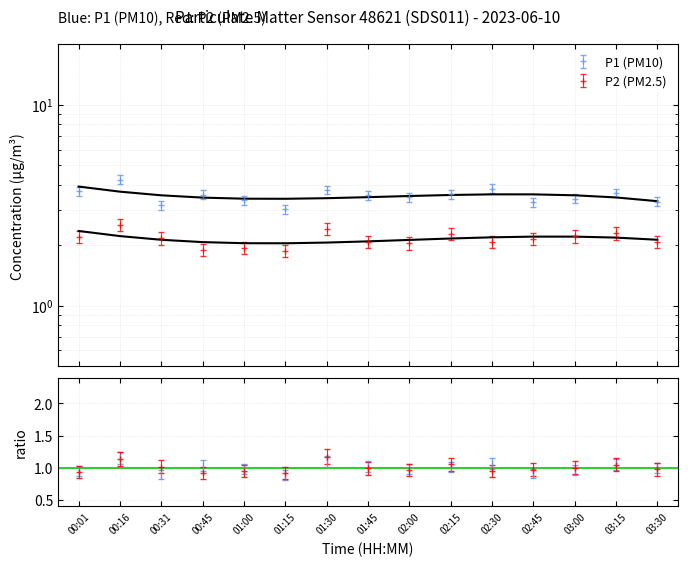

List the labels in order of P2 value, largest first.

00:16, 01:30, 03:15, 02:15, 03:00, 00:01, 00:31, 02:45, 01:45, 02:30, 03:30, 02:00, 01:00, 00:45, 01:15